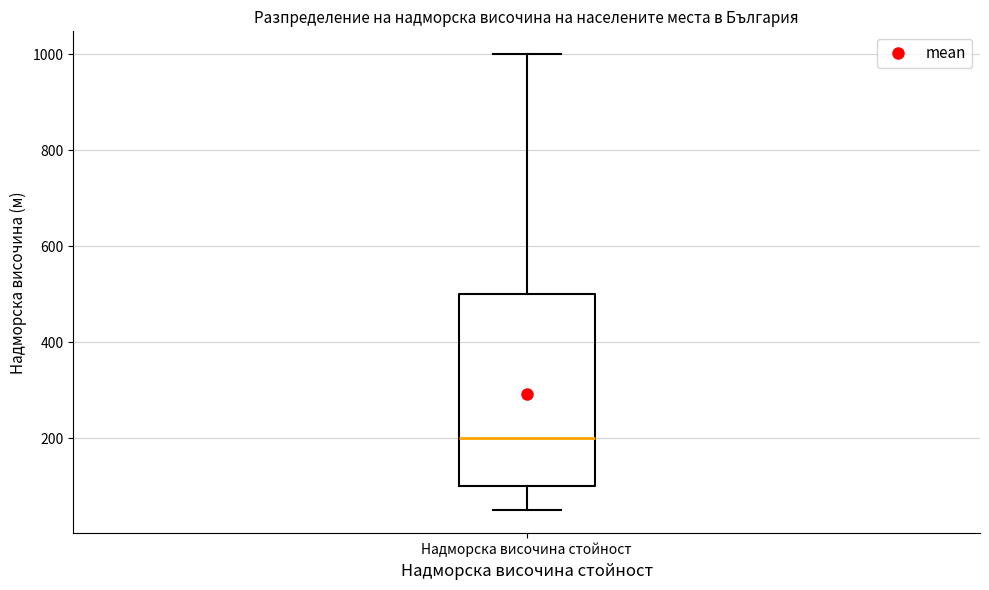

Transcribe this box plot: give where the median line is, the range the box spans, and where the two whiskers end, as read against the y-axis. The values are not printed on the chart, so give them approximately, as read against the axis.

median 200, box 100 to 500, whiskers 60 to 1000